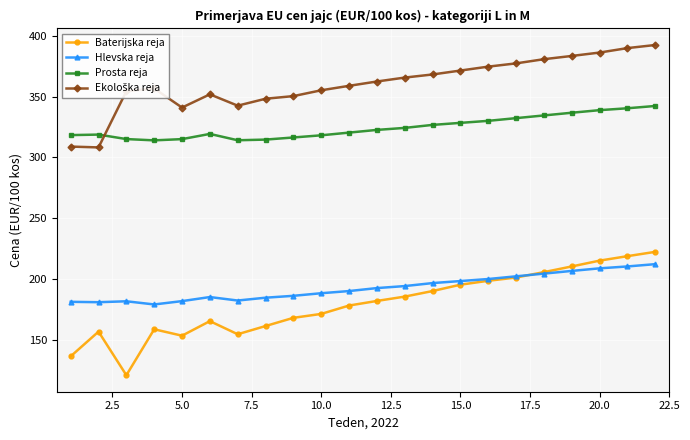

Which series has the widest spread of values?

Baterijska reja